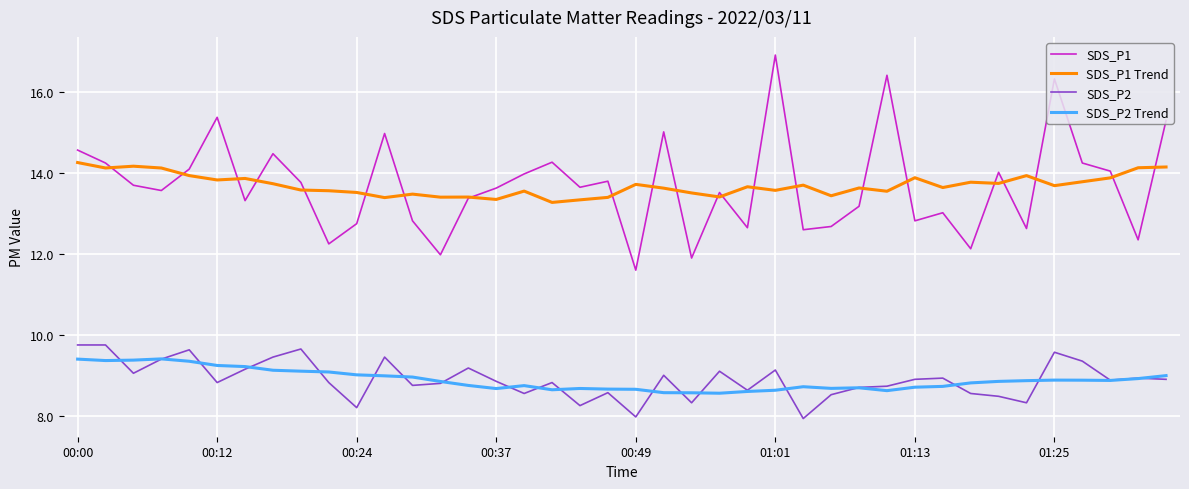

In SDS_P1 Trend, how many points are lower than both neighbors (excluding endpoints)?

13